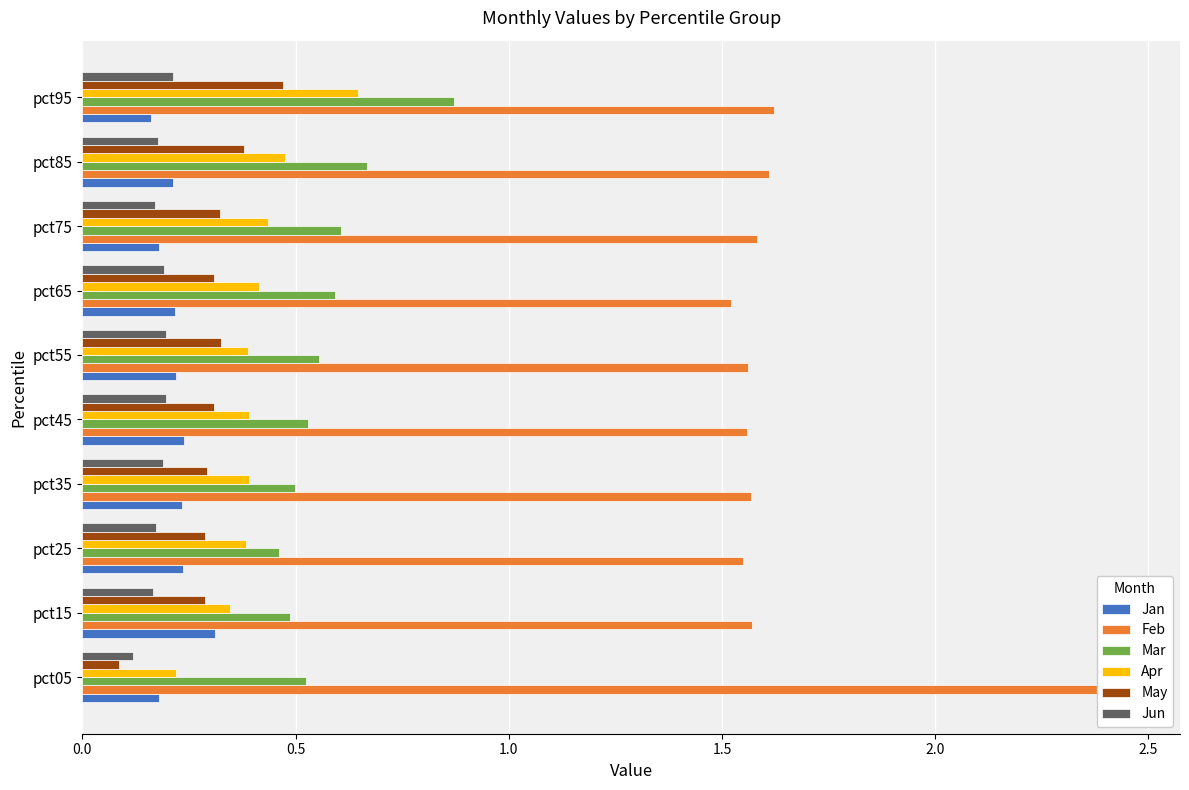

The value of Jun at pct35 is 0.2. True or false?

True